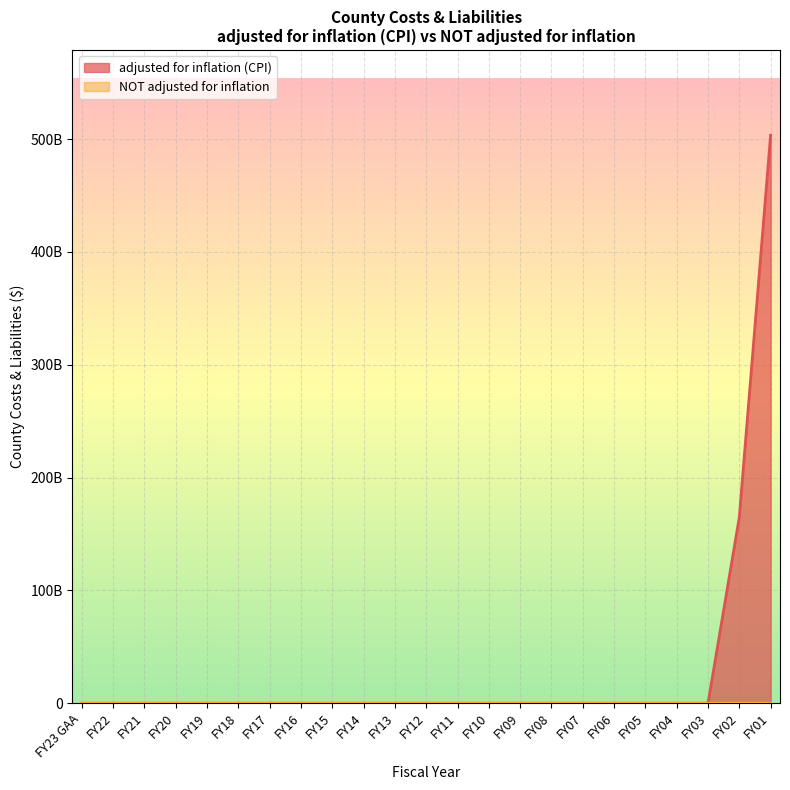

The NOT adjusted for inflation series shows 0 at FY14. True or false?

True